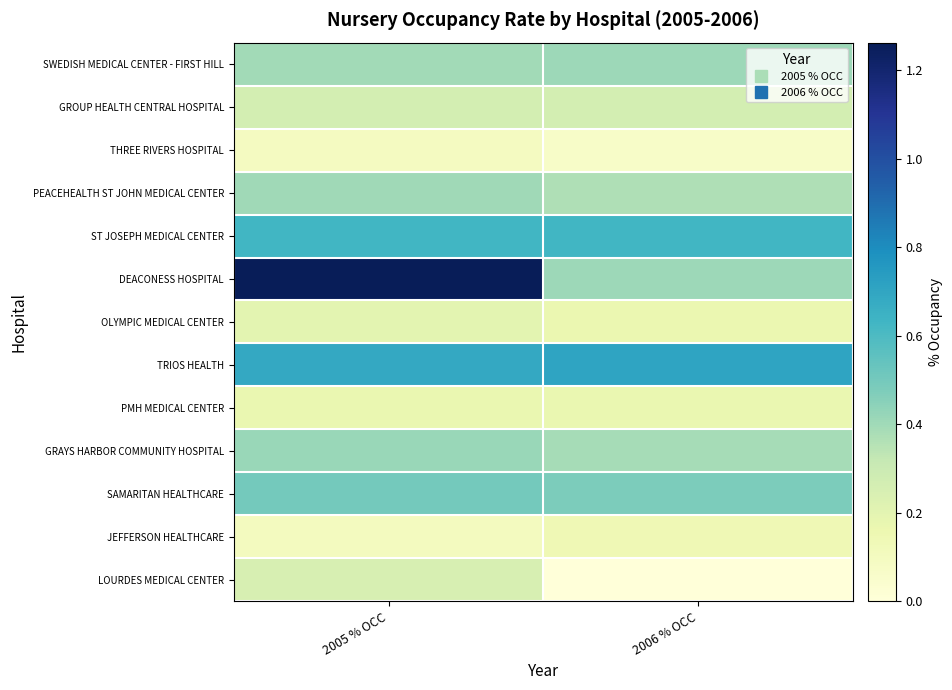

Between 2005 % OCC and 2006 % OCC, which is larger?

2006 % OCC